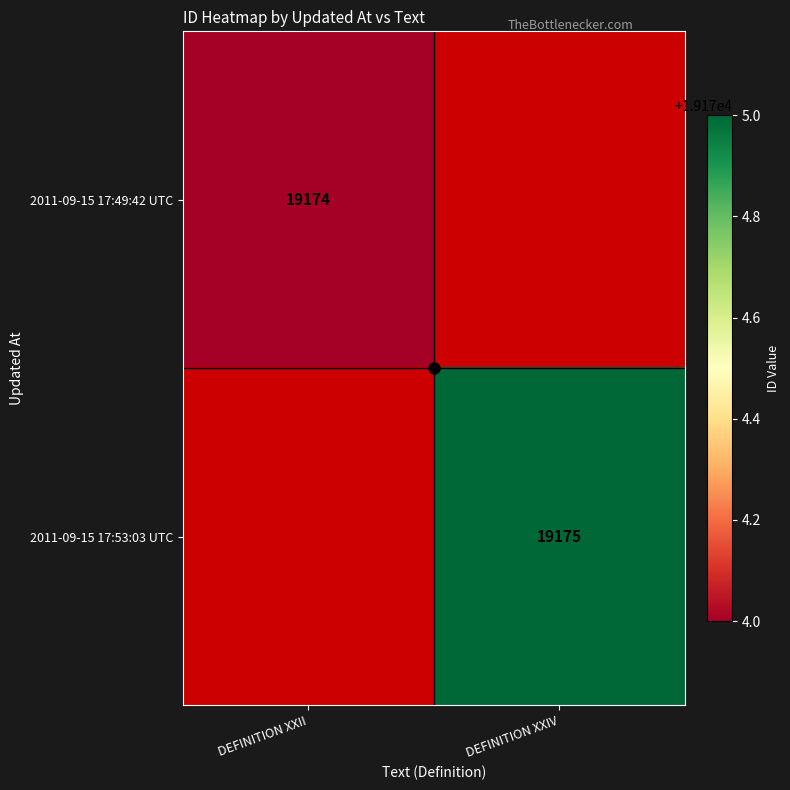

The value of 2011-09-15 17:53:03 UTC at DEFINITION XXIV is 19175.0. True or false?

True